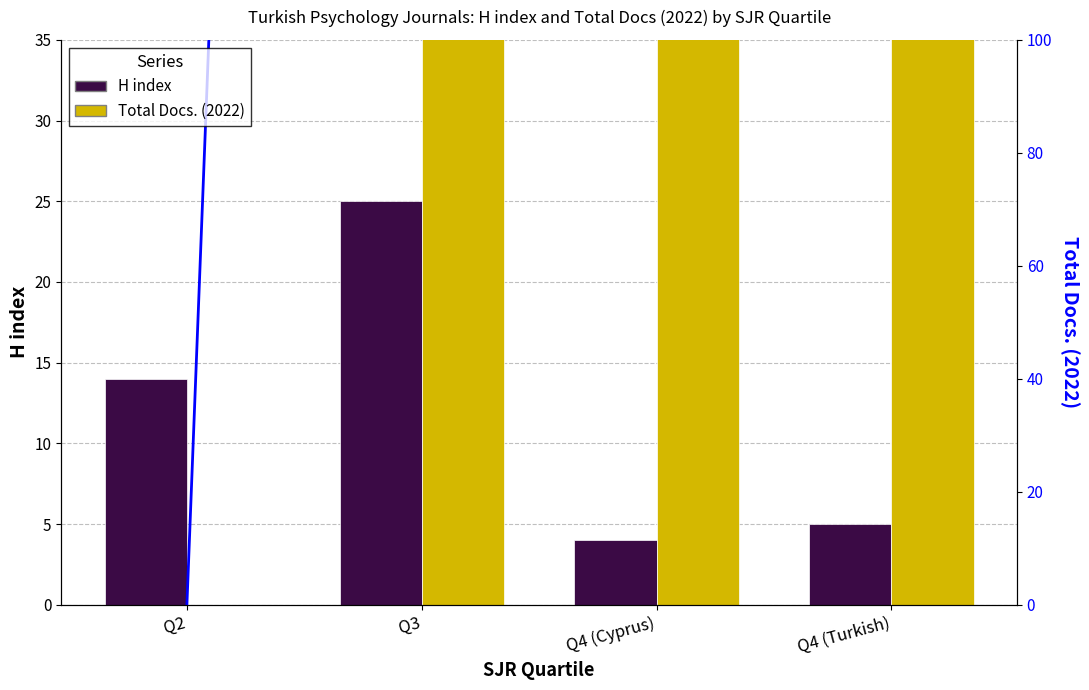

The H index series shows 22 at Q2. True or false?

False